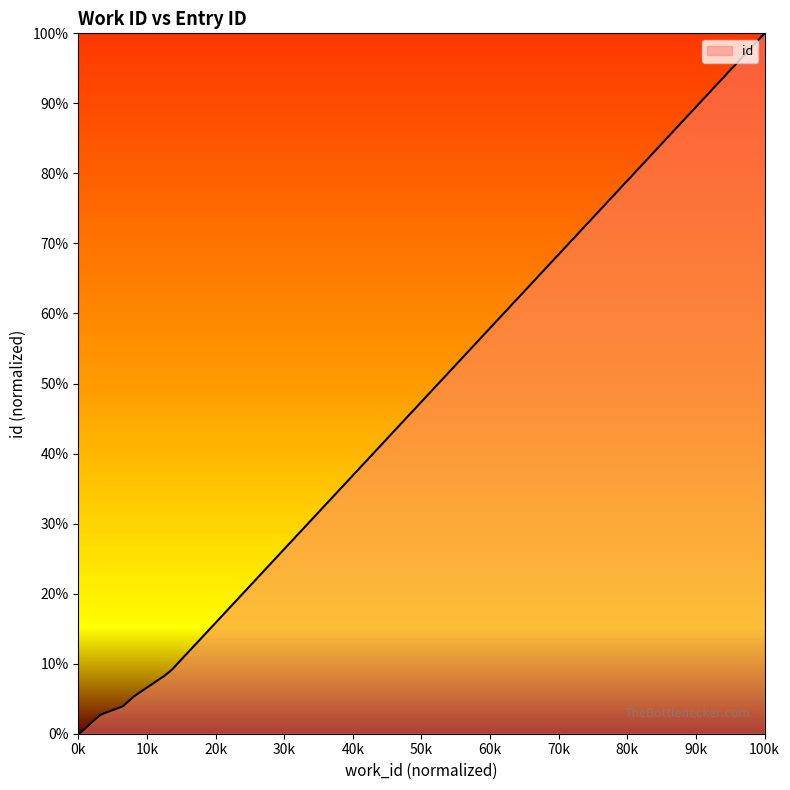

Which has a higher value, 5606 or 5289?

5606